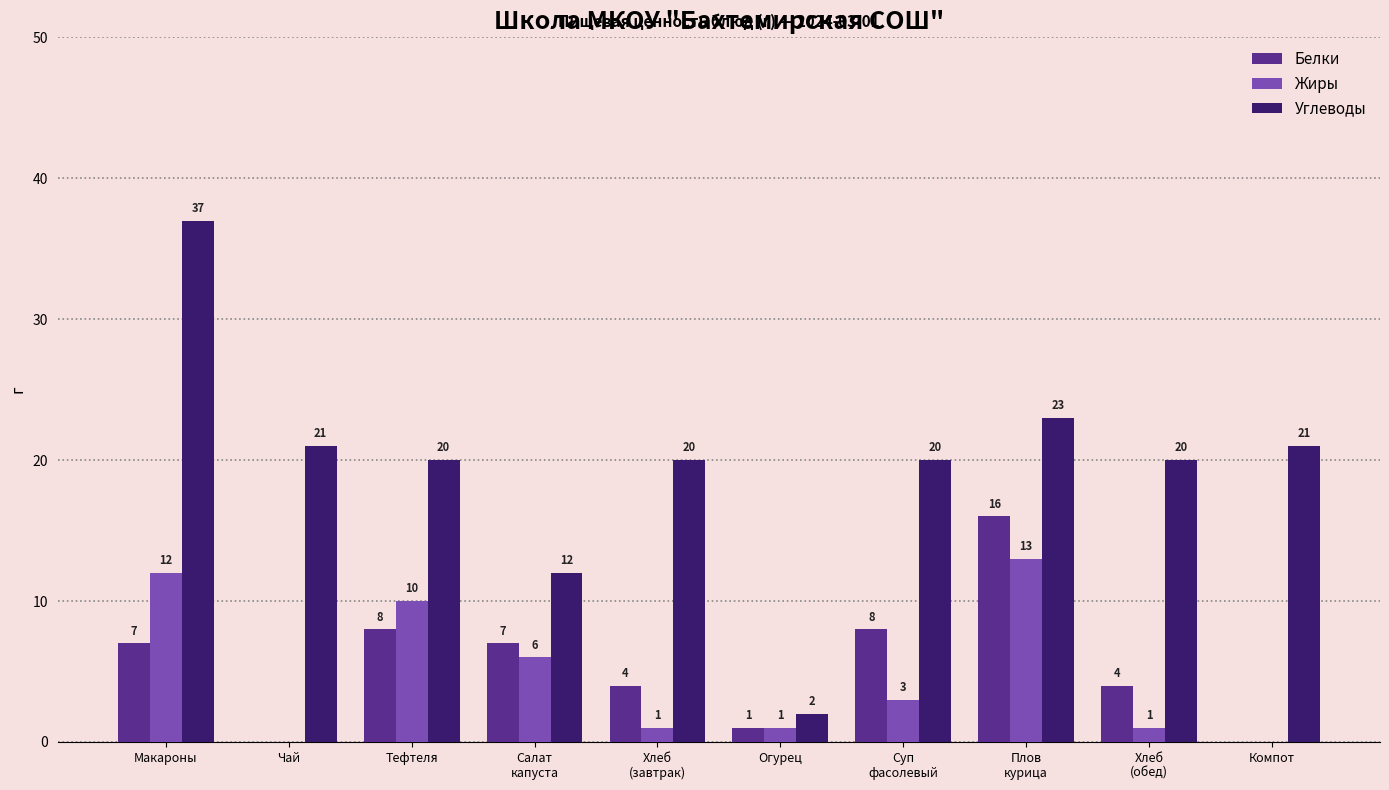

What are all the series names shown in the legend?

Белки, Жиры, Углеводы